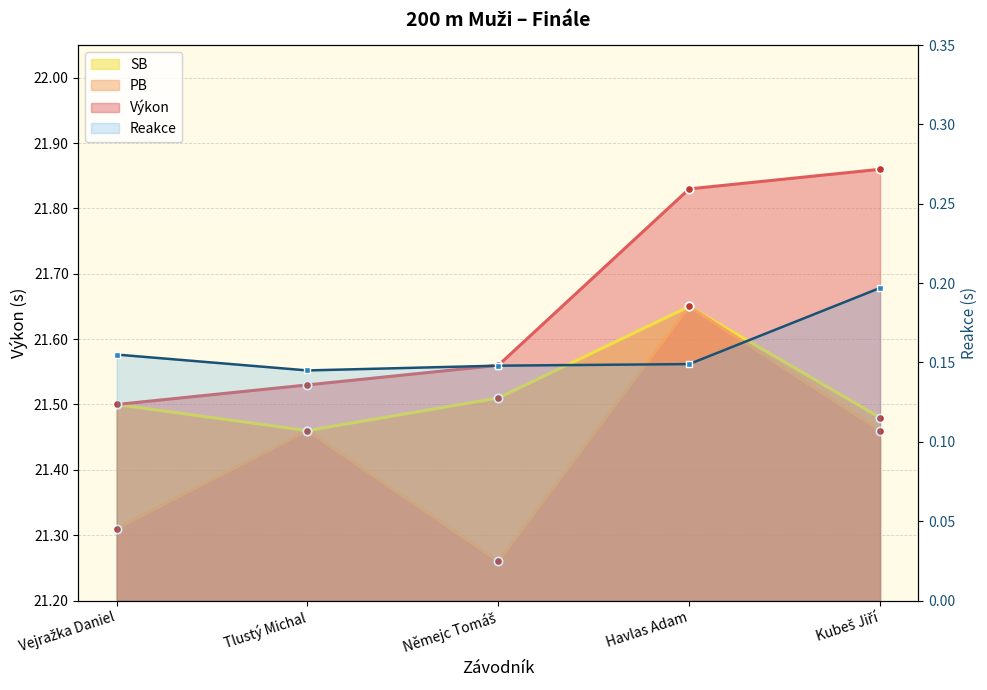

Is the value of PB at Vejražka Daniel greater than the value of Výkon at Vejražka Daniel?

No